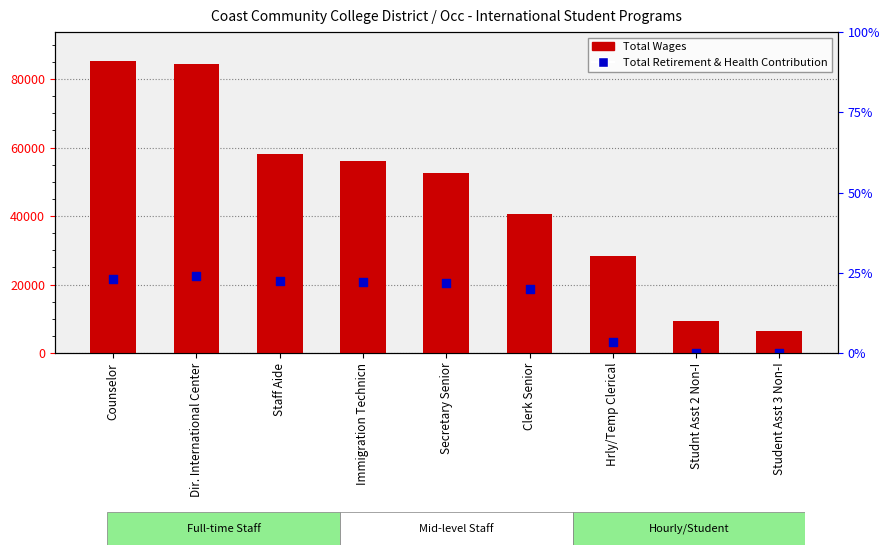

At which category is the sum across all series the highest?

Dir. International Center